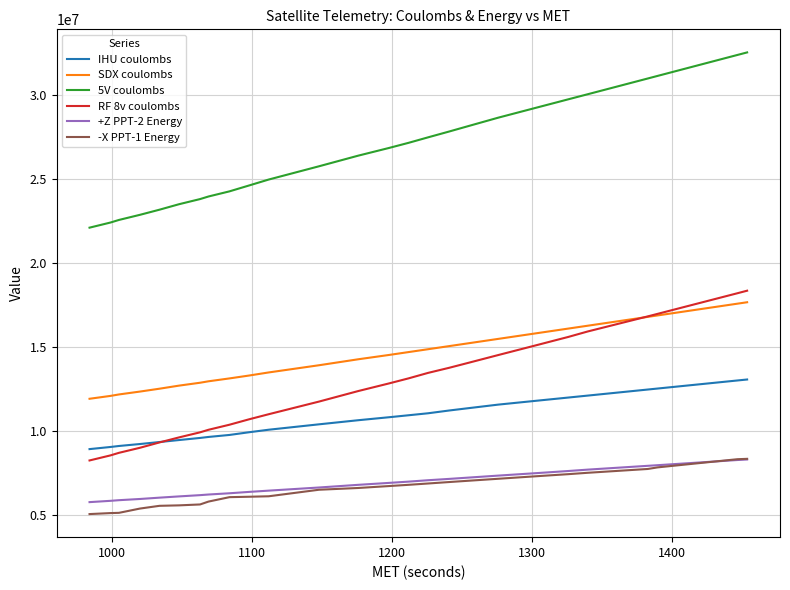

True or false: 5V coulombs and IHU coulombs cross at least once.

False